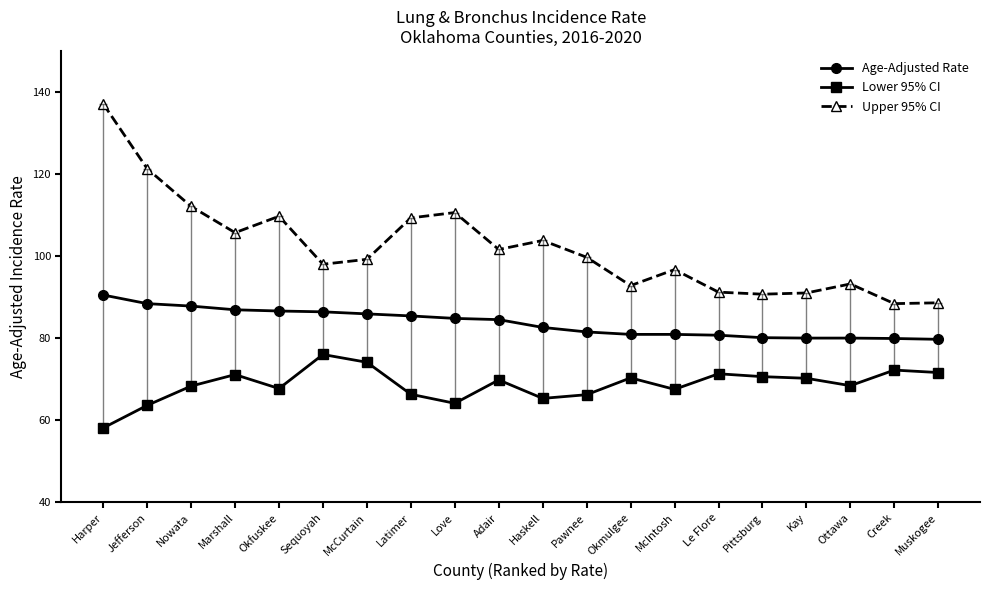

What position from the left is Love?

9